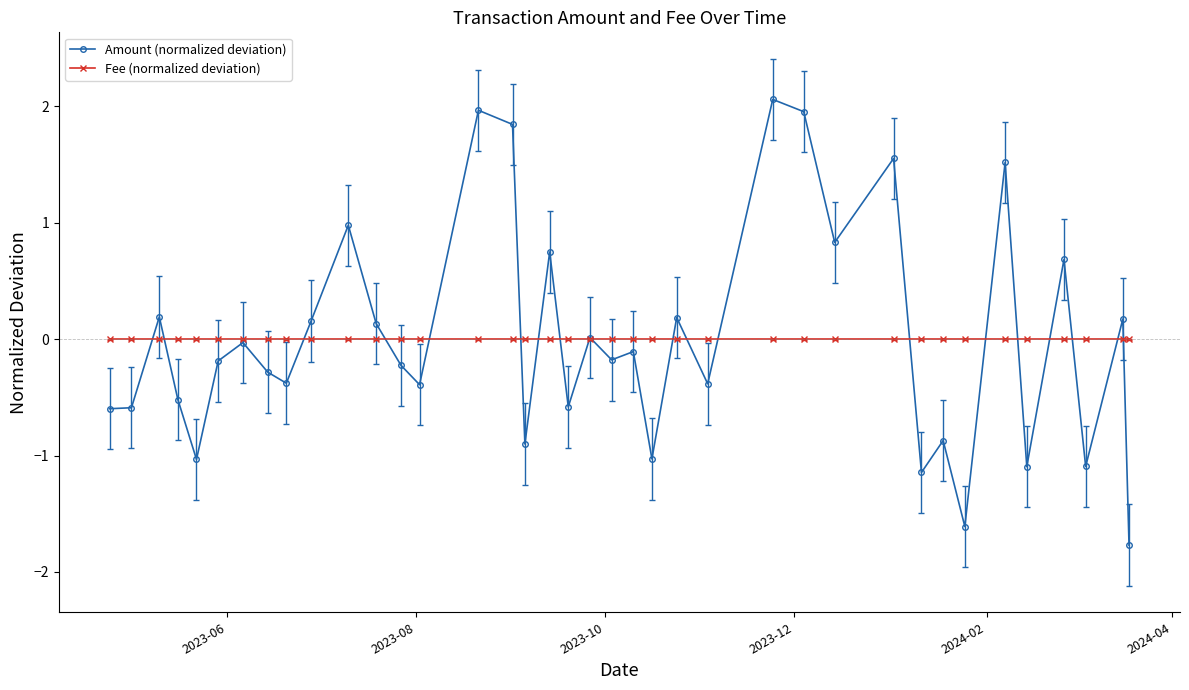

Which series ends up on top after the final intersection of Fee (normalized deviation) and Amount (normalized deviation)?

Fee (normalized deviation)